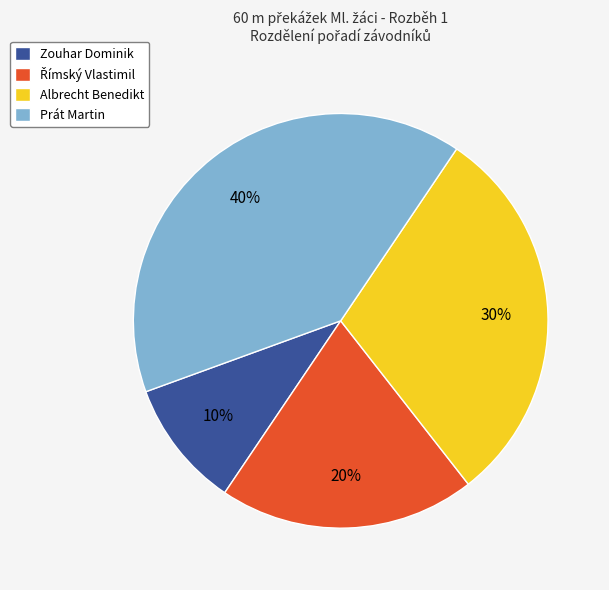

True or false: Prát Martin accounts for 40% of the total.

True